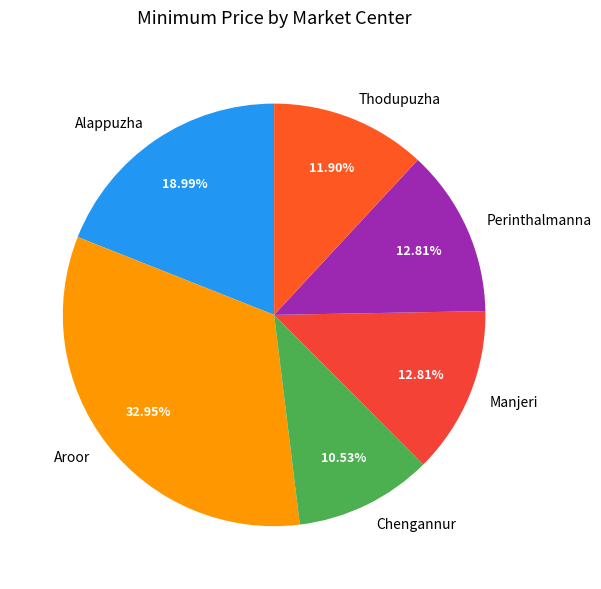

Between Aroor and Thodupuzha, which is larger?

Aroor